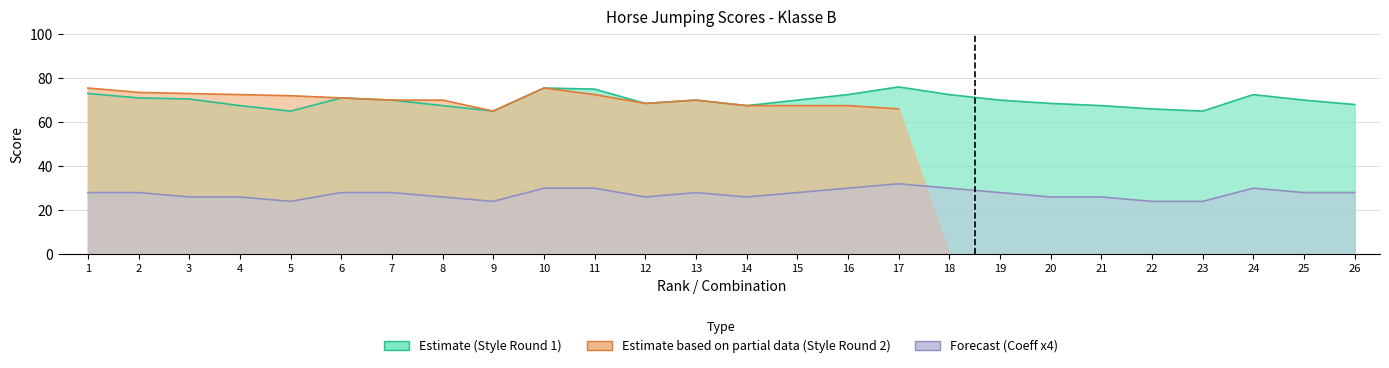

What is the highest value of the stijl1 series?

76.0